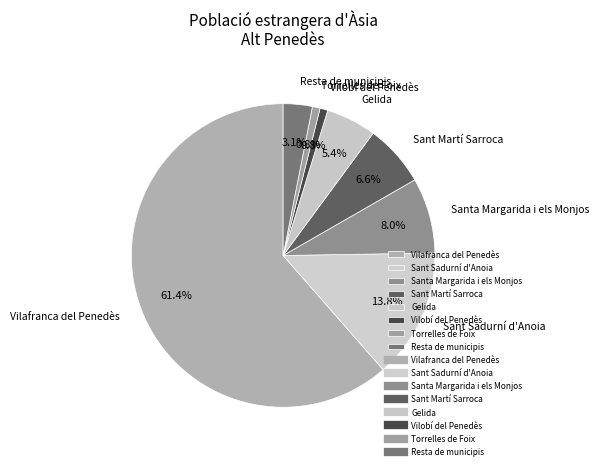

To the nearest percent, what is the difference between the Torrelles de Foix and Vilafranca del Penedès slice percentages?

61%